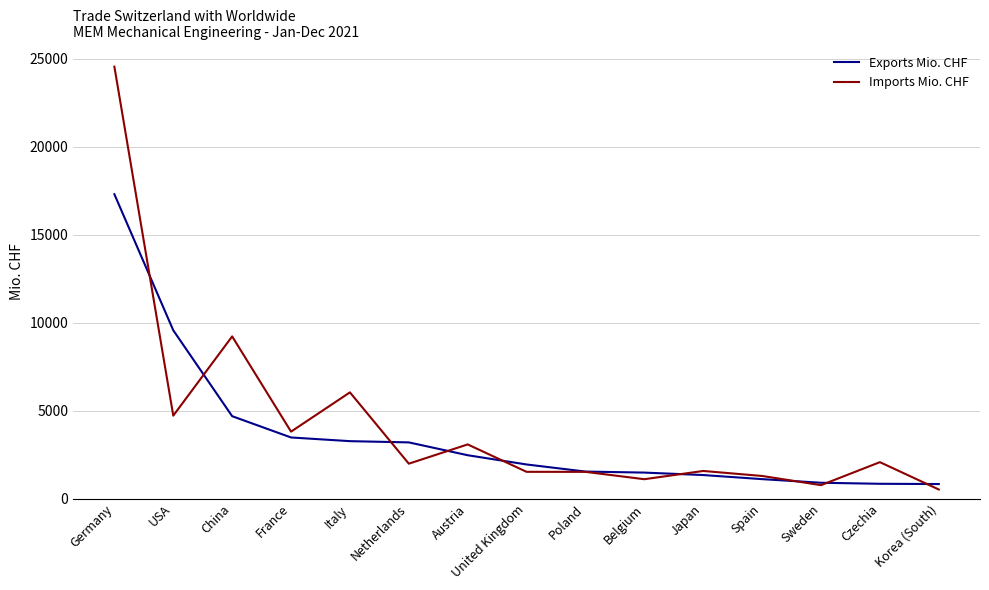

Which label corresponds to the largest value in the chart?

Germany